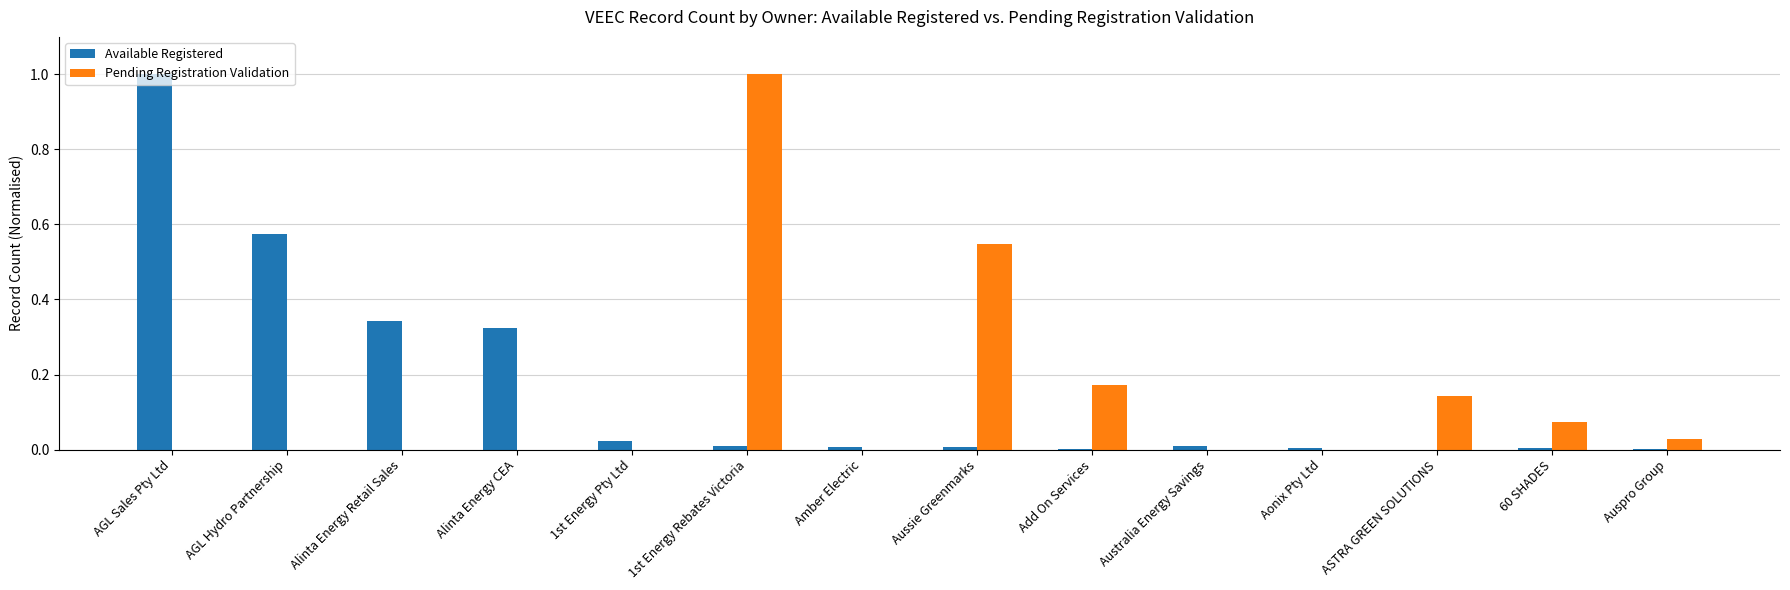

What is the greatest value displayed?

1.0